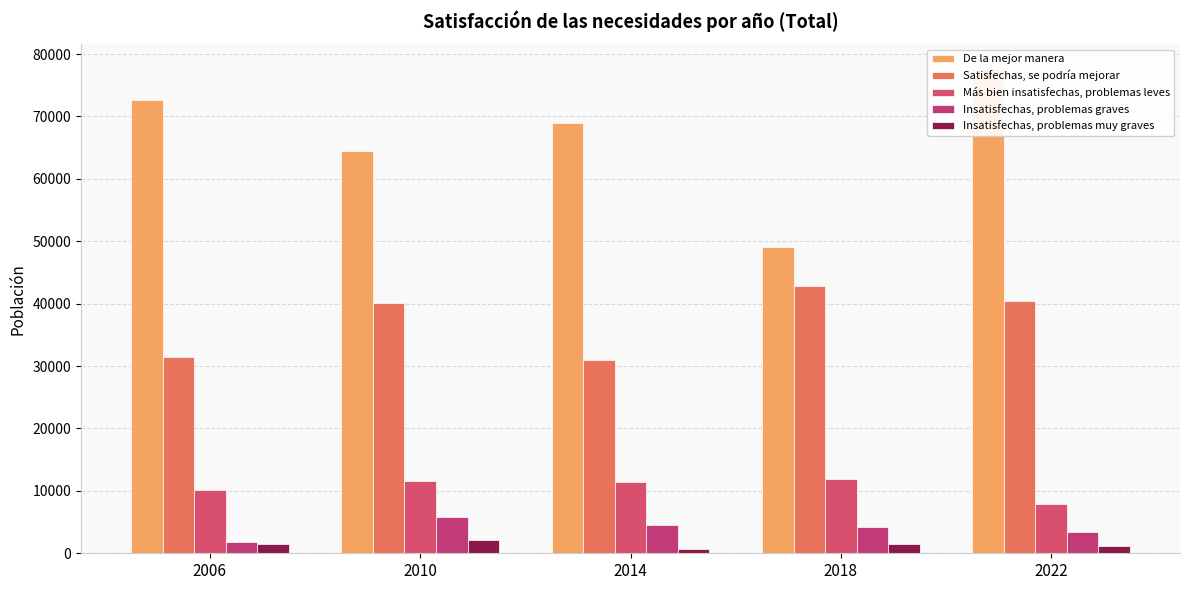

How many bars are there in each group?

5